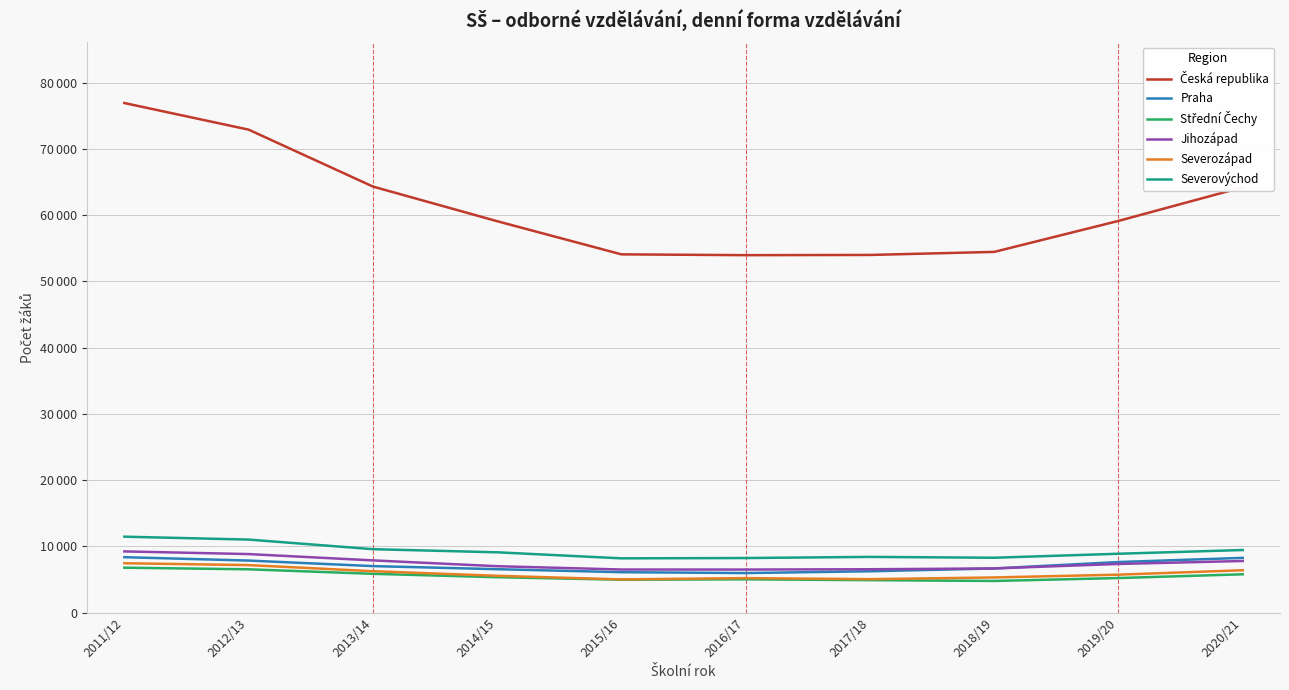

Does the chart have visible grid lines?

Yes